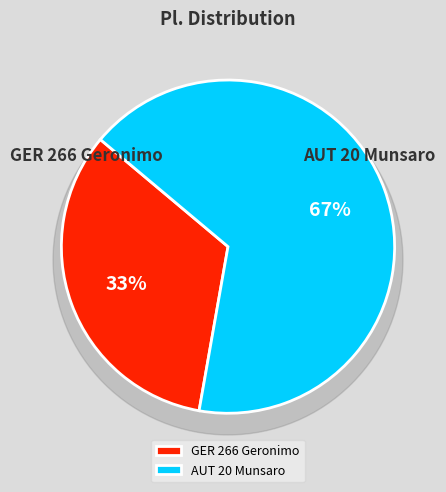

What percentage is the GER 266 Geronimo slice, to the nearest percent?

33%